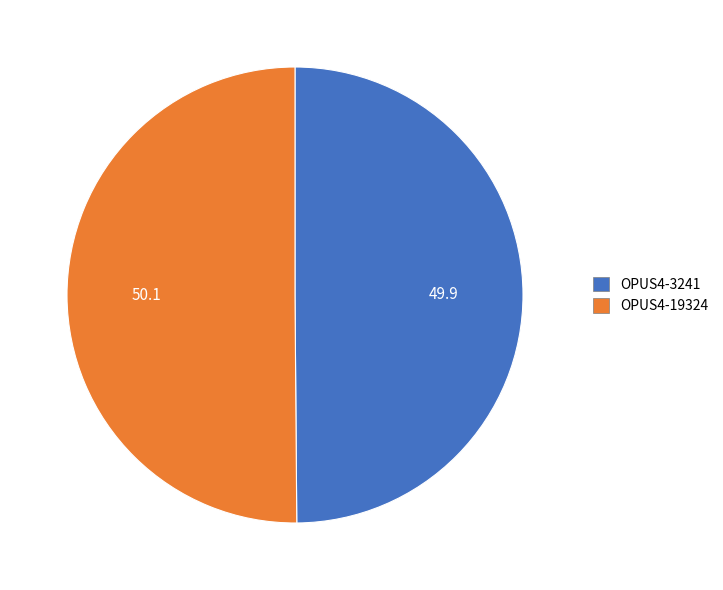

Approximately how many times larger is the value at OPUS4-19324 compared to OPUS4-3241?

1.0